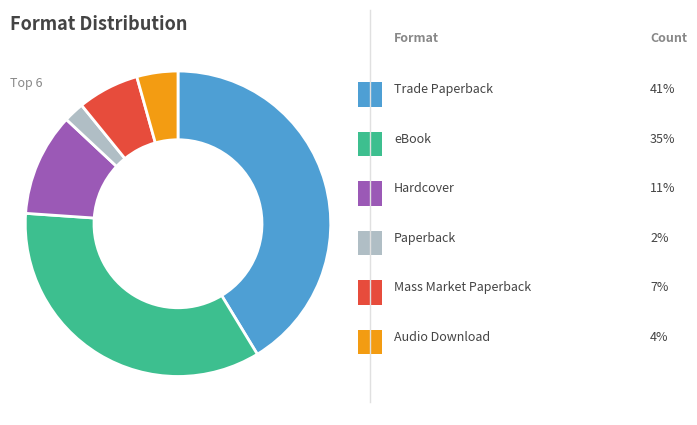

Is there a majority slice in this chart?

No